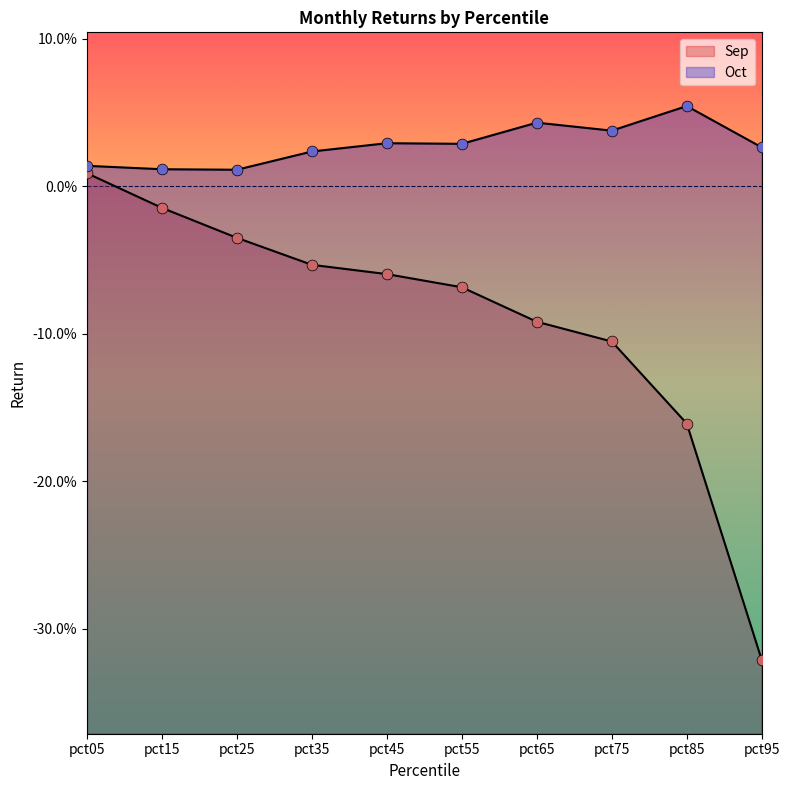

What are all the series names shown in the legend?

Sep, Oct